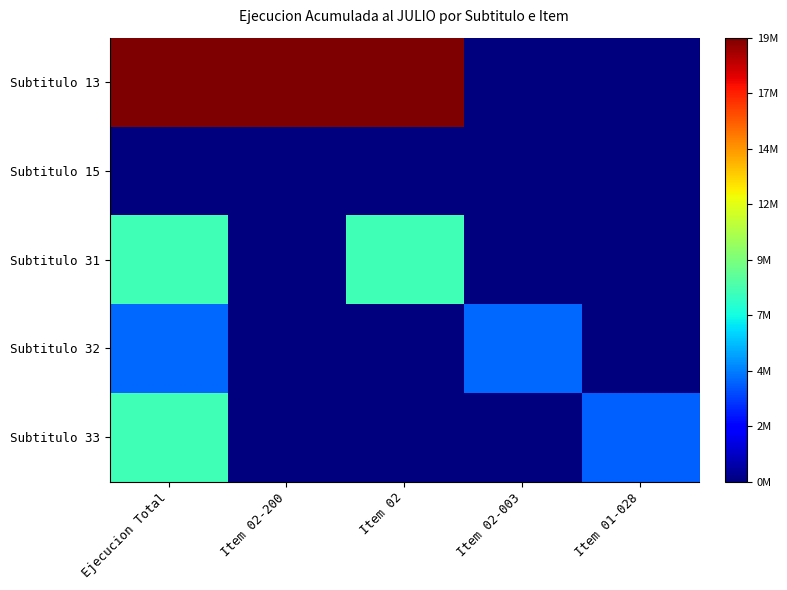

Reading right to left, list all the values displayed in this chart.

Subtitulo 13: Item 01-028=0	Item 02-003=0	Item 02=19952917	Item 02-200=19952917	Ejecucion Total=19952917
Subtitulo 15: Item 01-028=0	Item 02-003=0	Item 02=0	Item 02-200=0	Ejecucion Total=0
Subtitulo 31: Item 01-028=0	Item 02-003=0	Item 02=8497460	Item 02-200=0	Ejecucion Total=8497460
Subtitulo 32: Item 01-028=0	Item 02-003=4570201	Item 02=0	Item 02-200=0	Ejecucion Total=4570201
Subtitulo 33: Item 01-028=4422935	Item 02-003=0	Item 02=0	Item 02-200=0	Ejecucion Total=8543197